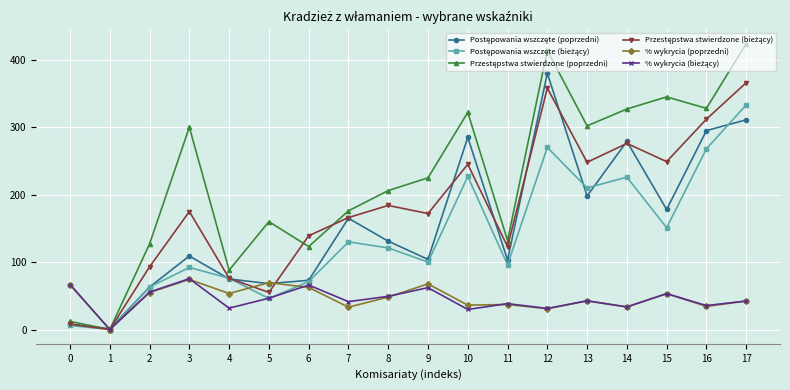

Does the chart display data point markers on the line(s)?

Yes